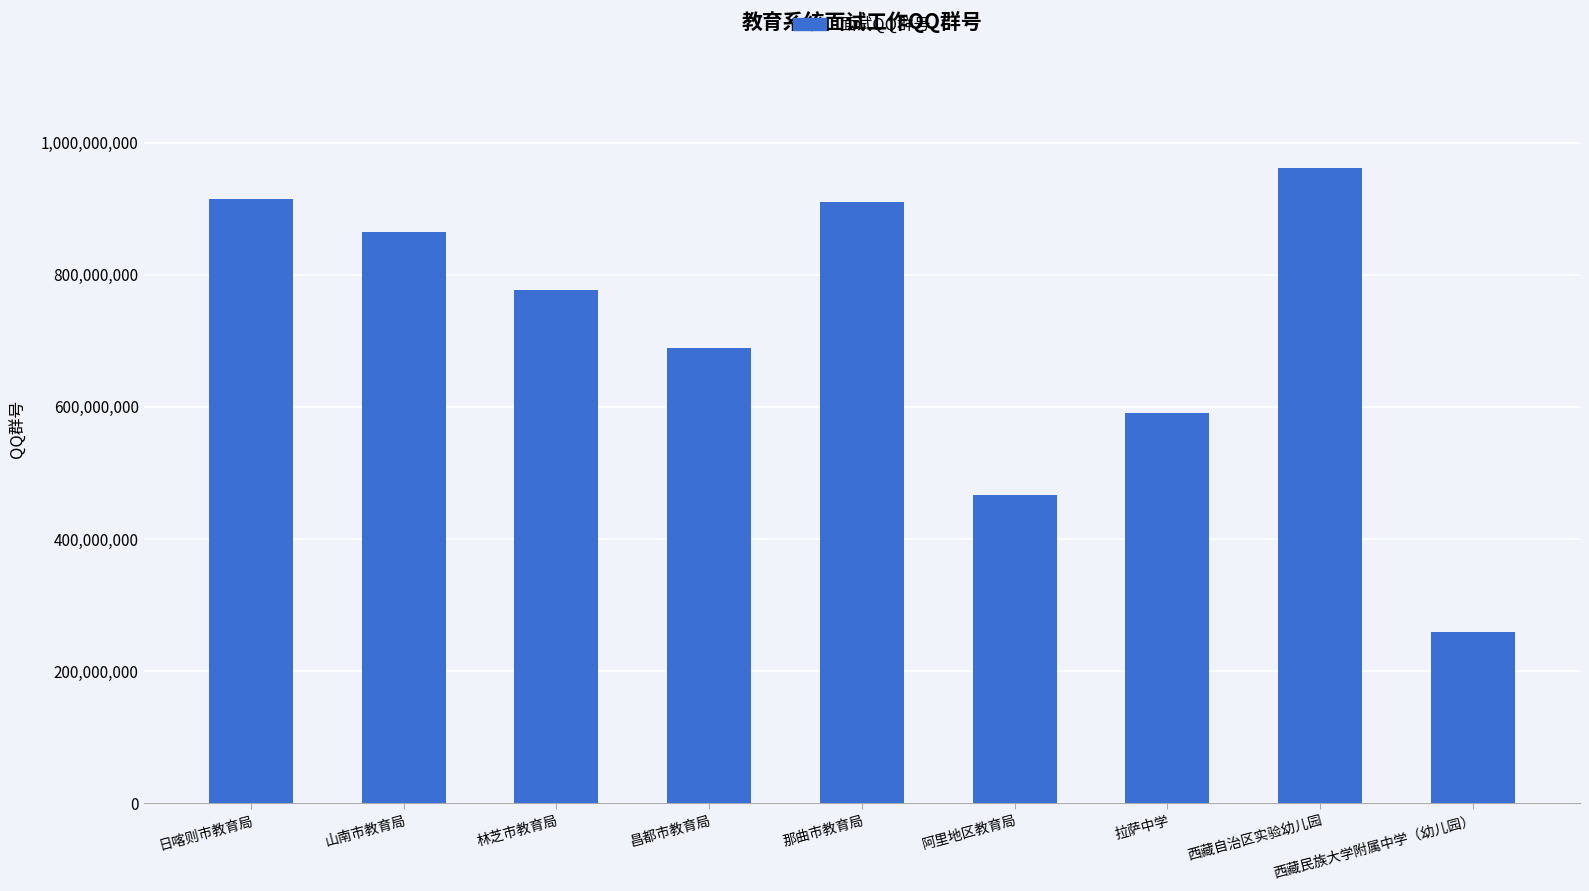

What is the change in value from 林芝市教育局 to 西藏自治区实验幼儿园?

+184127951